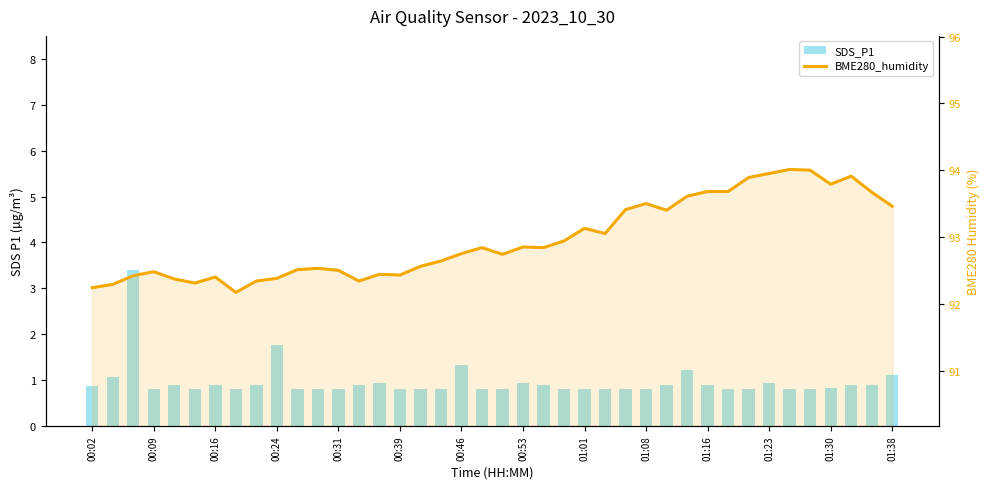

List the series in order of their peak value, highest first.

BME280_humidity, SDS_P1